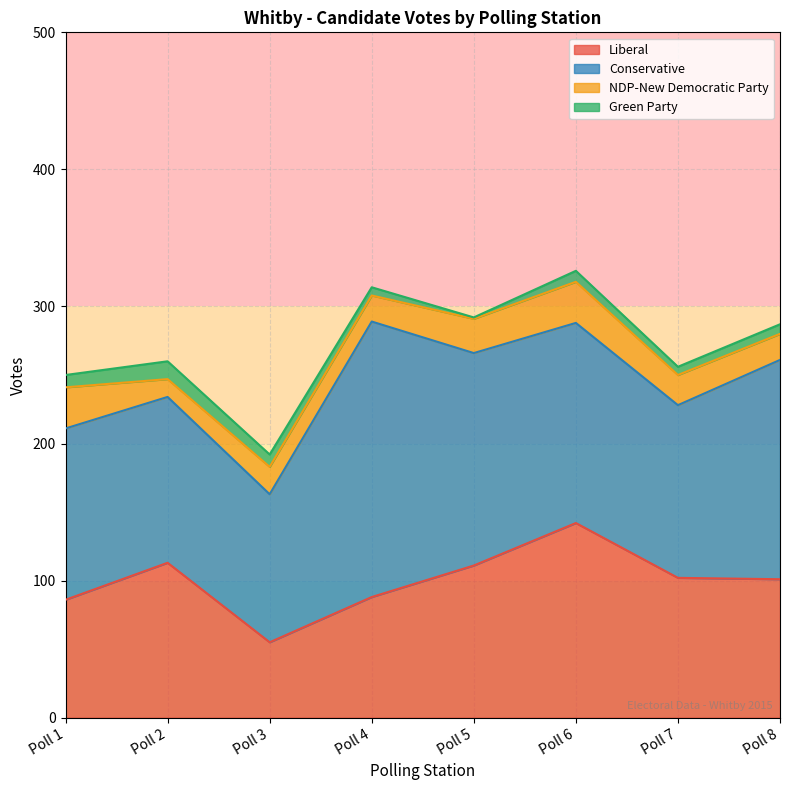

Rank the categories by Green Party value from lowest to highest.

Poll 5, Poll 4, Poll 7, Poll 8, Poll 6, Poll 1, Poll 3, Poll 2